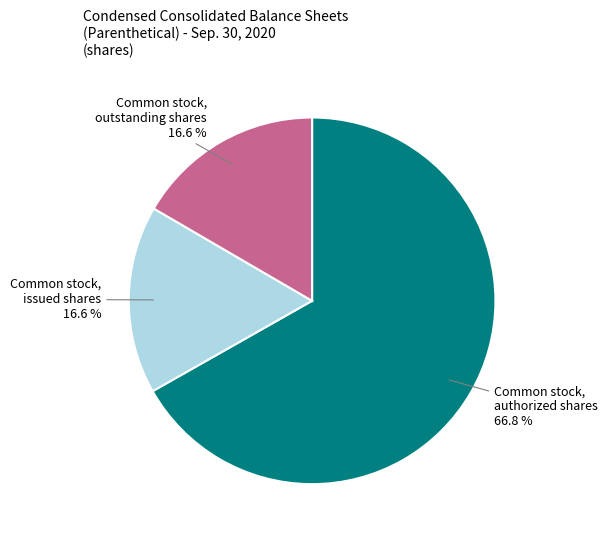

Does any single category account for the majority?

Yes